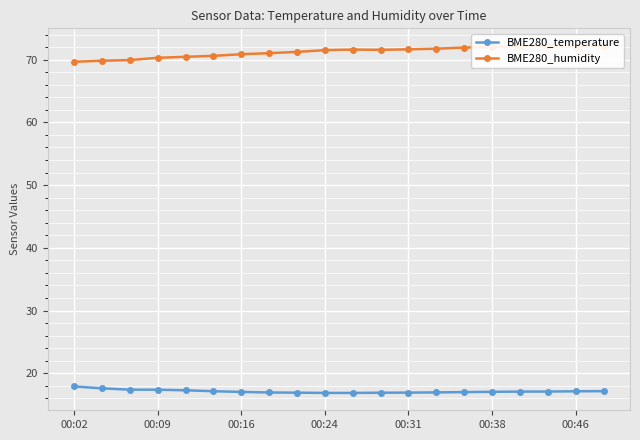

The BME280_temperature series shows 29.9 at 00:38. True or false?

False